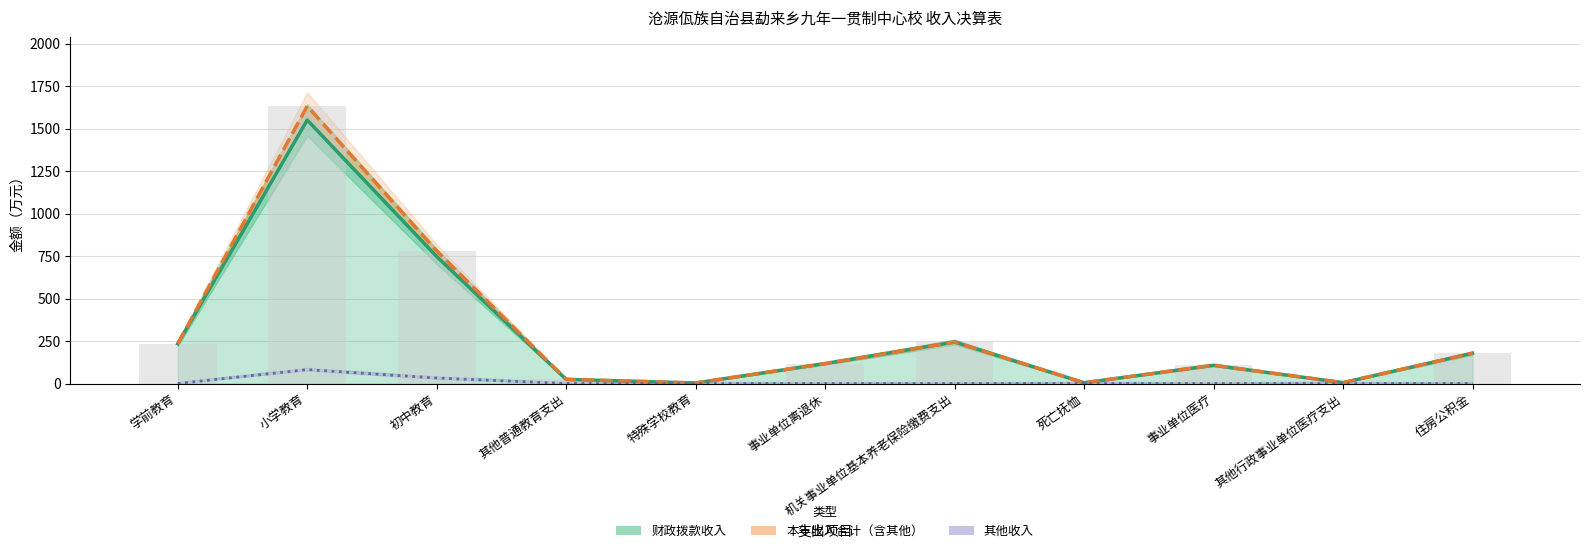

List the series in order of their peak value, lowest first.

其他收入, 财政拨款收入, 本年收入合计